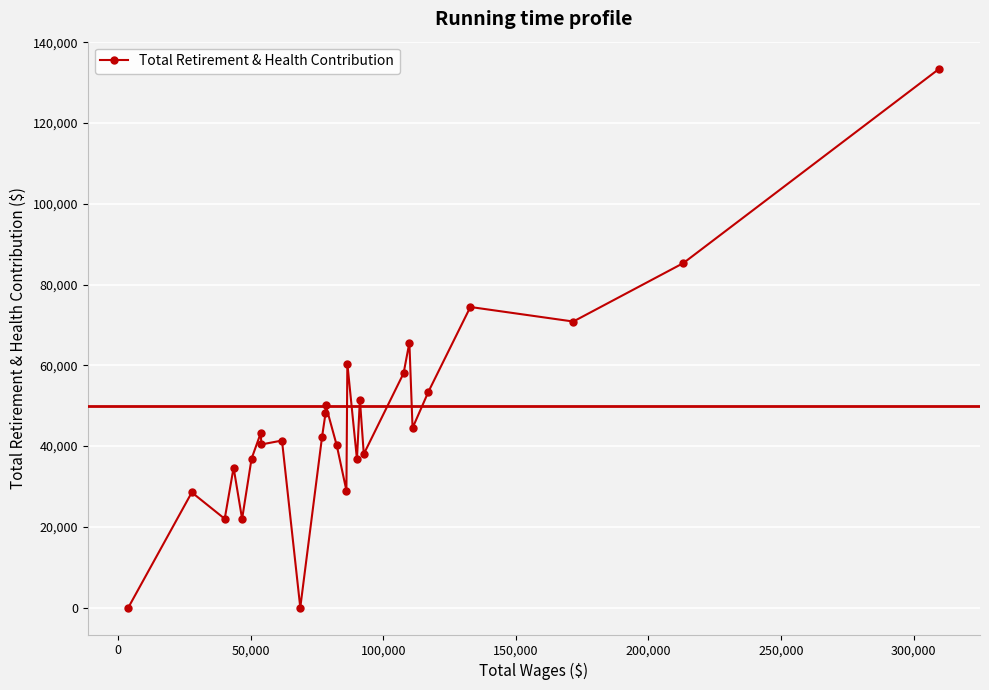

What is the greatest value displayed?

133463